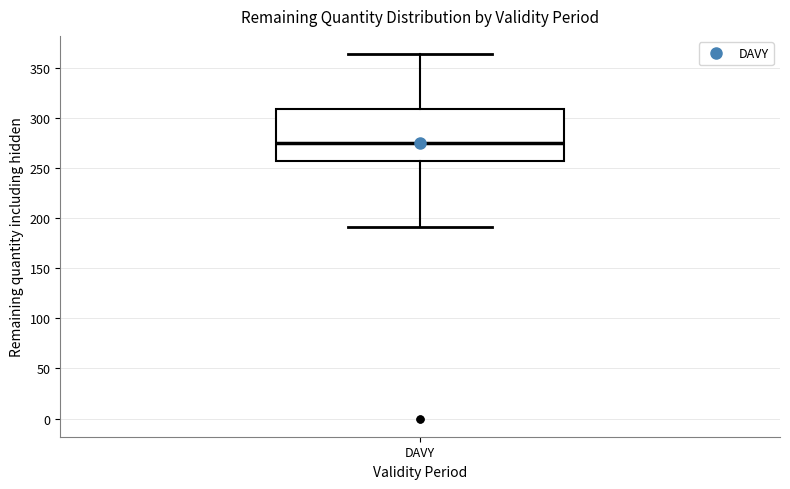

Where is the lower edge of the box for DAVY on the y-axis? The values are not printed on the chart, so give them approximately, as read against the axis.

255